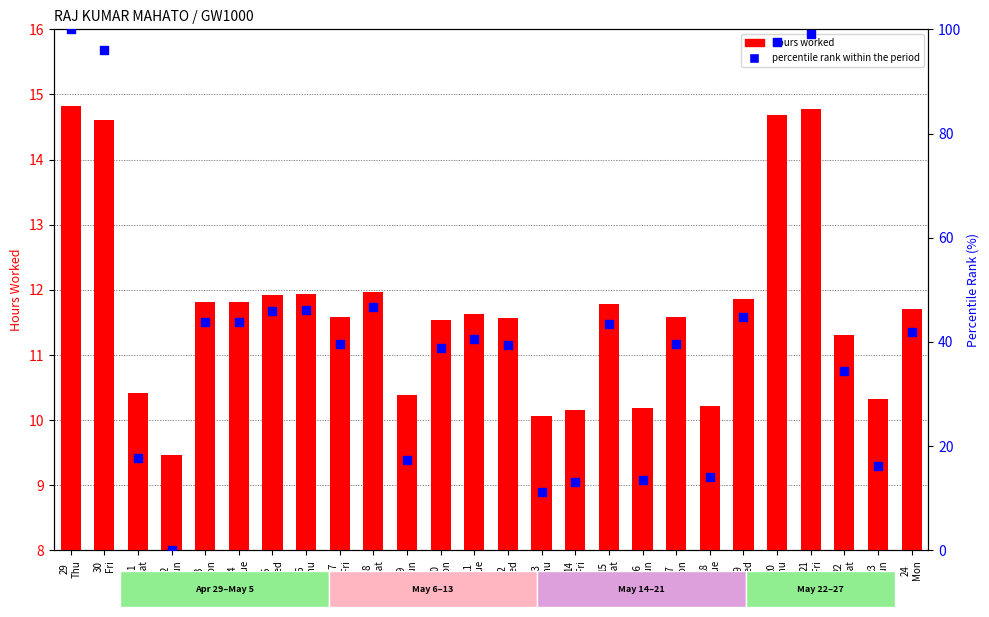

Which series has the largest Y range (max minus min)?

percentile rank within the period